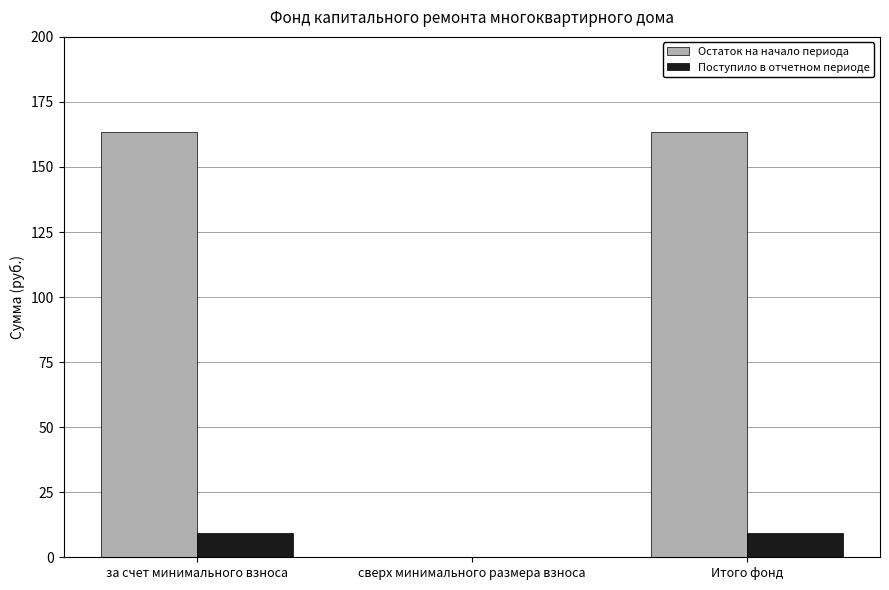

Are the bars grouped side by side (vs. stacked)?

Yes